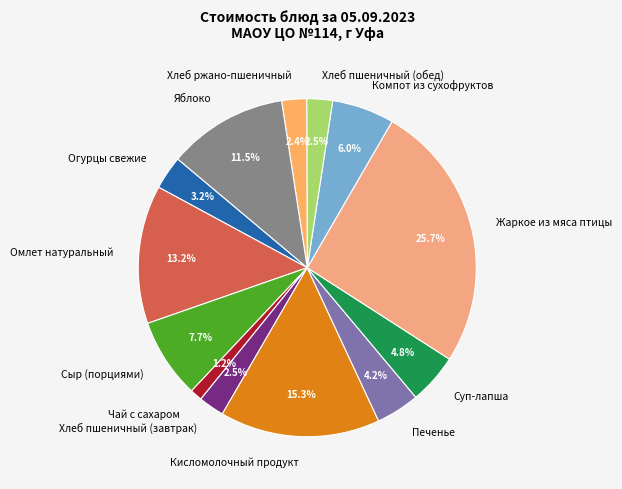

Does Компот из сухофруктов represent more than half of the total?

No